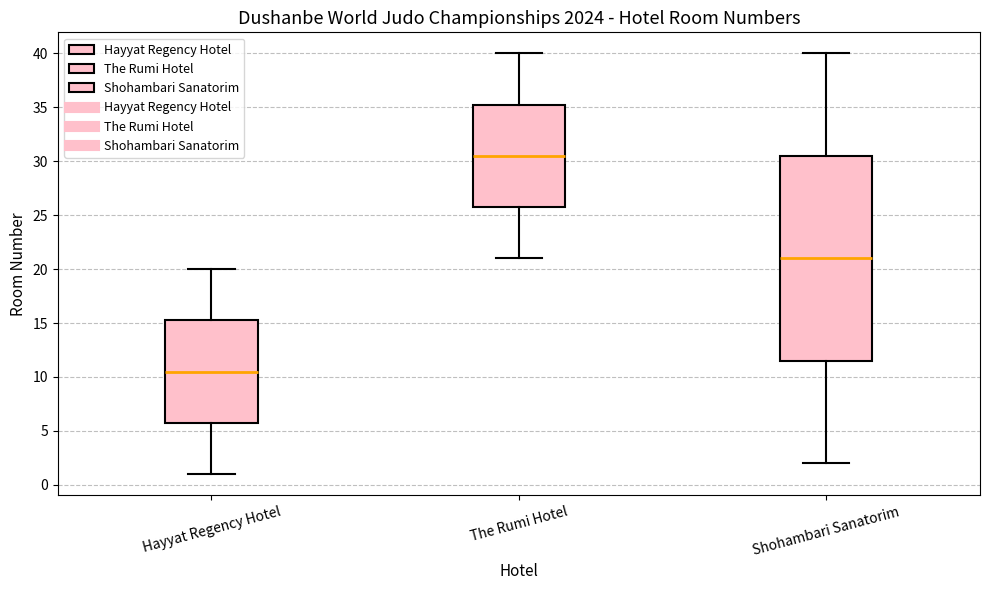

Which box has the highest median line?

The Rumi Hotel